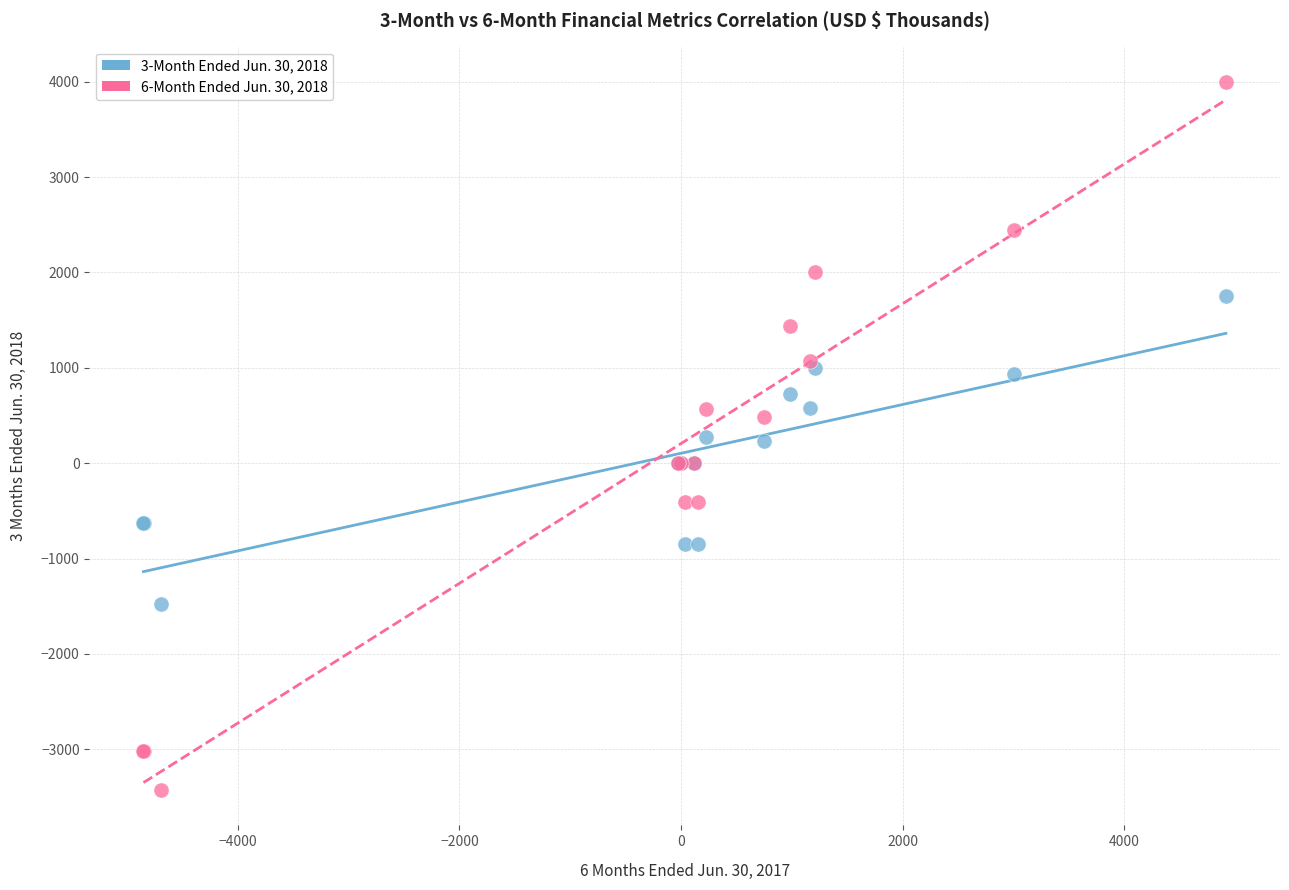

Which series has the widest spread of Y values?

6-Month Ended Jun. 30, 2018